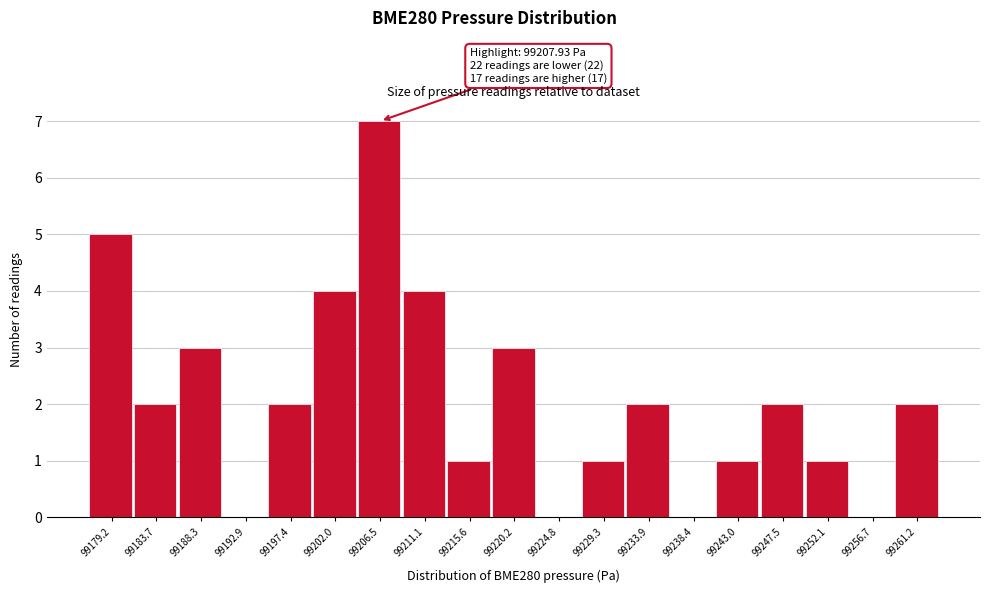

Which range on the x-axis has the tallest bar?

99204.0 to 99209.0